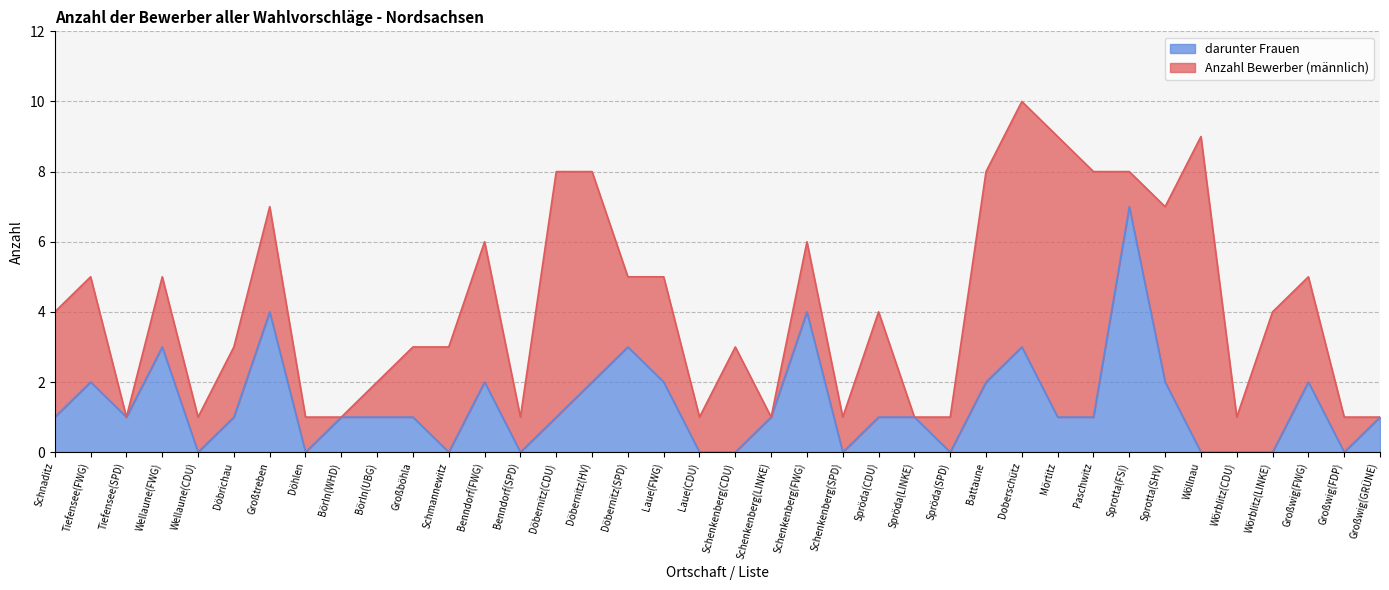

Is the value of Anzahl Bewerber at Sprotta(SHV) greater than the value of darunter Frauen at Sprotta(SHV)?

Yes